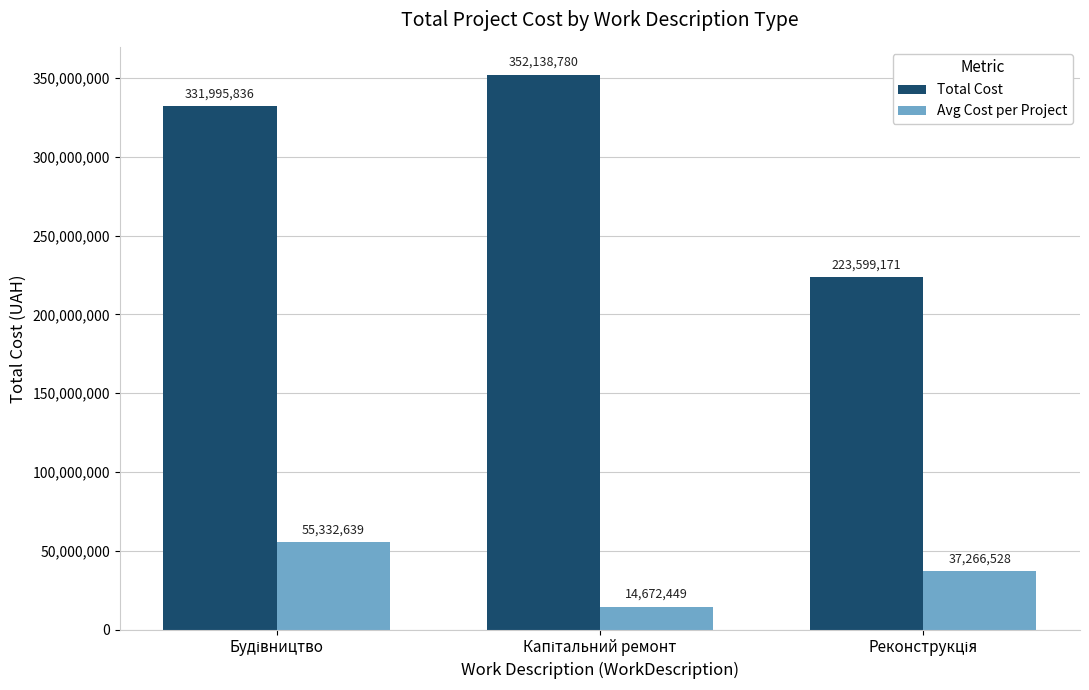

What is the smallest value displayed?

14672449